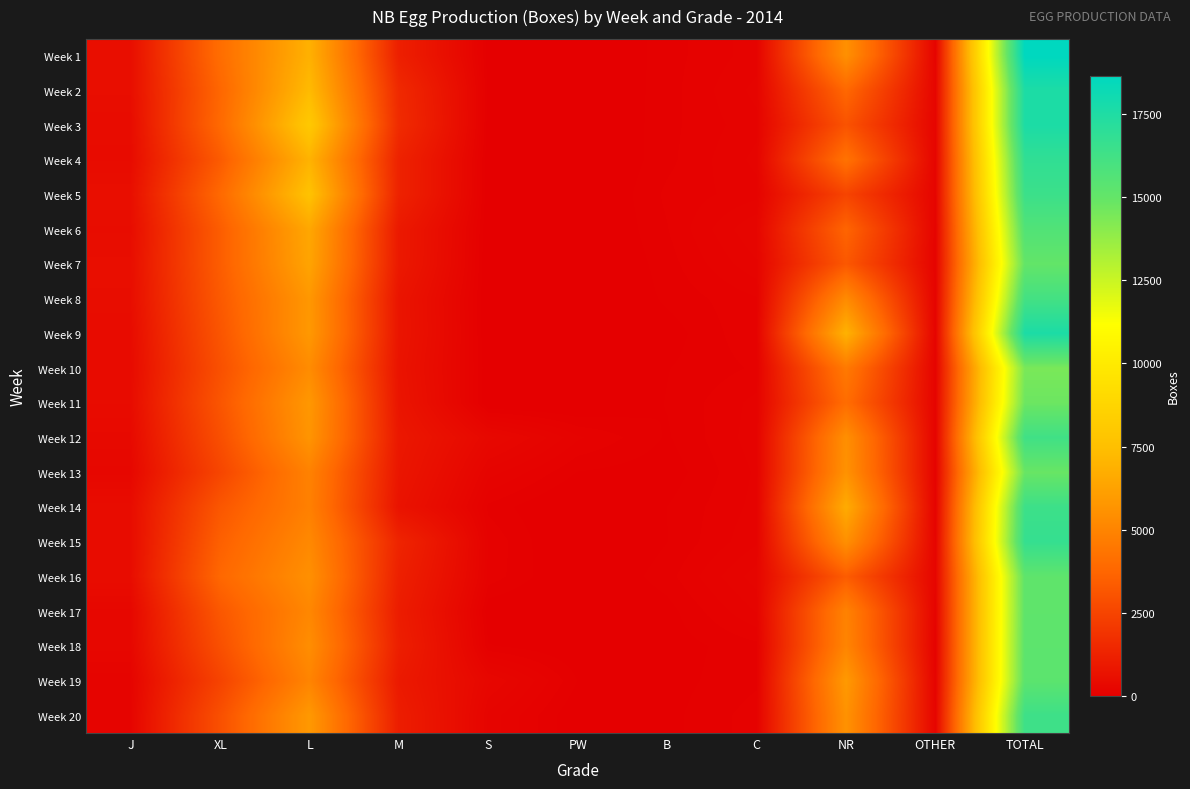

What is the spread (max minus min) of values at TOTAL?

4225